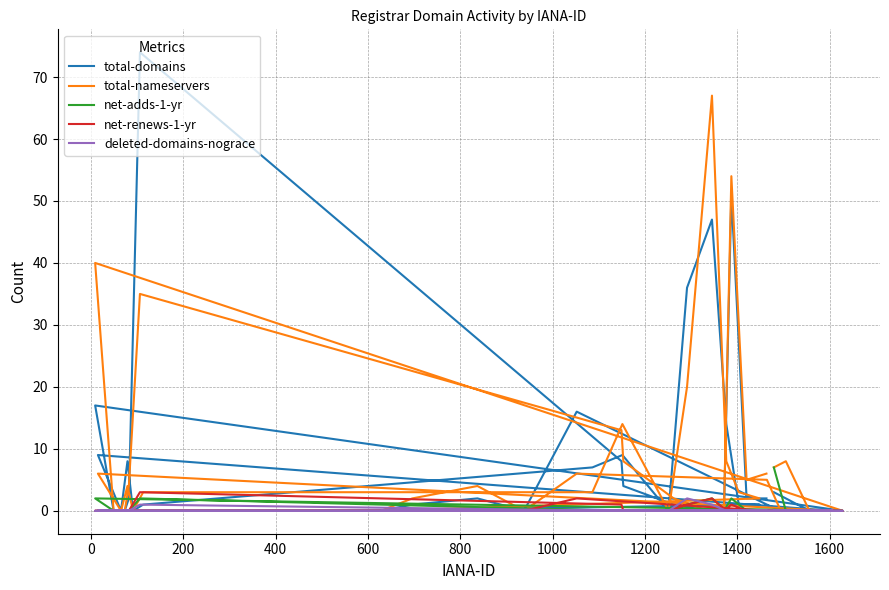

Does the chart have visible grid lines?

Yes